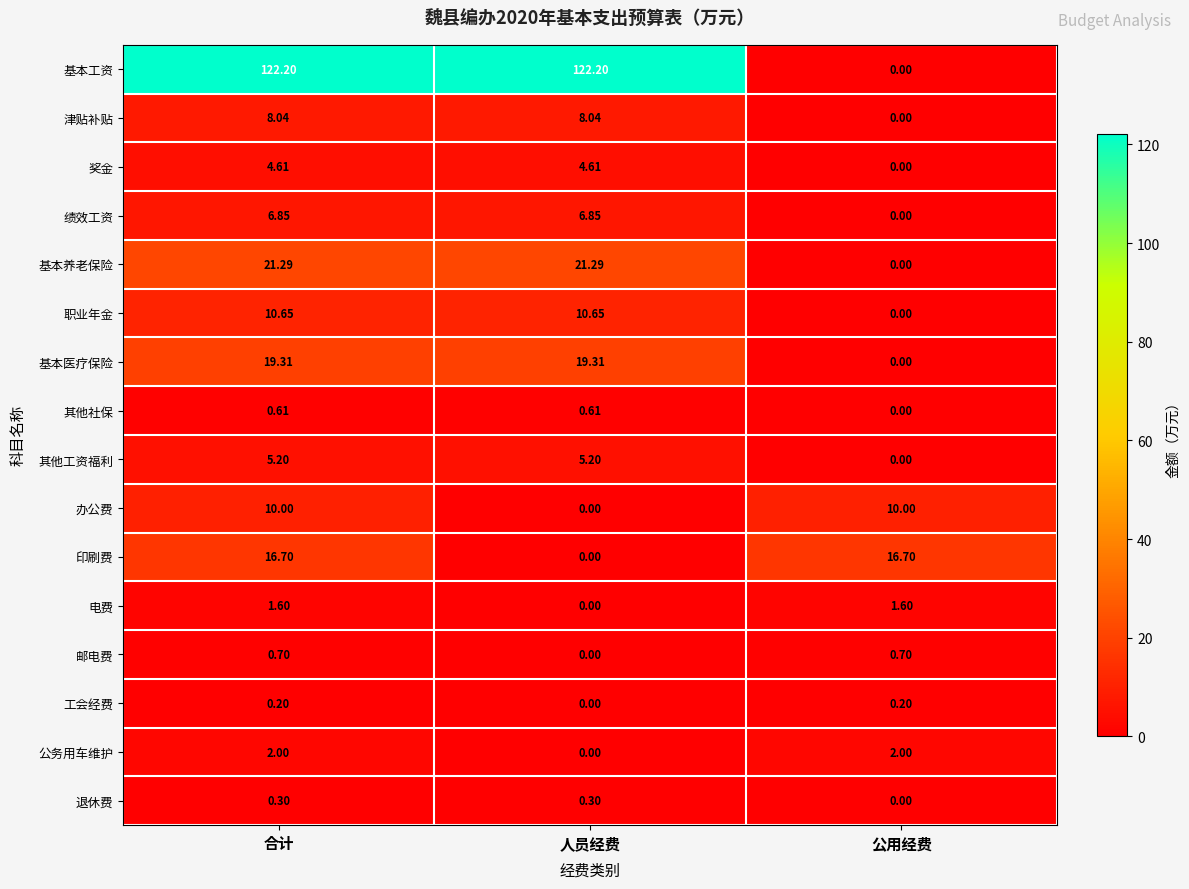

Which category has the lowest value in the 绩效工资 series?

公用经费